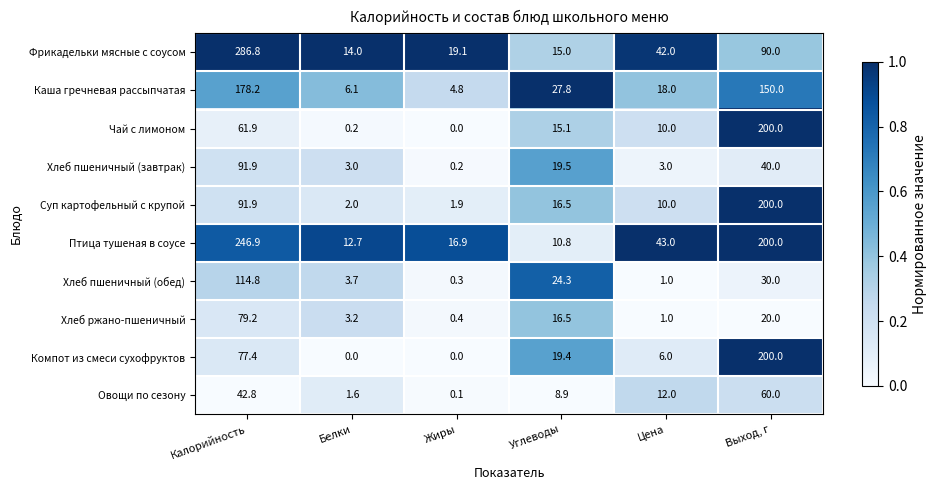

Which series has the widest spread of values?

Фрикадельки мясные с соусом